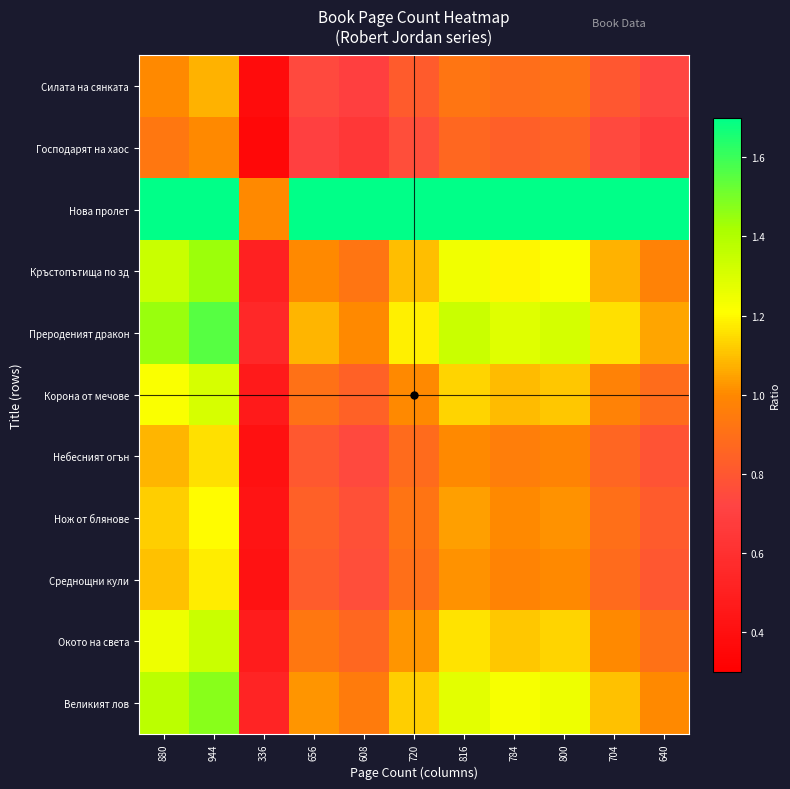

Reading left to right, extract all data points from this chart.

Силата на сянката: 880=1.0	944=1.1	336=0.4	656=0.7	608=0.7	720=0.8	816=0.9	784=0.9	800=0.9	704=0.8	640=0.7
Господарят на хаос: 880=0.9	944=1.0	336=0.4	656=0.7	608=0.6	720=0.8	816=0.9	784=0.8	800=0.8	704=0.7	640=0.7
Нова пролет: 880=2.6	944=2.8	336=1.0	656=2.0	608=1.8	720=2.1	816=2.4	784=2.3	800=2.4	704=2.1	640=1.9
Кръстопътища по зд: 880=1.3	944=1.4	336=0.5	656=1.0	608=0.9	720=1.1	816=1.2	784=1.2	800=1.2	704=1.1	640=1.0
Прероденият дракон: 880=1.4	944=1.6	336=0.6	656=1.1	608=1.0	720=1.2	816=1.3	784=1.3	800=1.3	704=1.2	640=1.1
Корона от мечове: 880=1.2	944=1.3	336=0.5	656=0.9	608=0.8	720=1.0	816=1.1	784=1.1	800=1.1	704=1.0	640=0.9
Небесният огън: 880=1.1	944=1.2	336=0.4	656=0.8	608=0.7	720=0.9	816=1.0	784=1.0	800=1.0	704=0.9	640=0.8
Нож от блянове: 880=1.1	944=1.2	336=0.4	656=0.8	608=0.8	720=0.9	816=1.0	784=1.0	800=1.0	704=0.9	640=0.8
Среднощни кули: 880=1.1	944=1.2	336=0.4	656=0.8	608=0.8	720=0.9	816=1.0	784=1.0	800=1.0	704=0.9	640=0.8
Окото на света: 880=1.2	944=1.3	336=0.5	656=0.9	608=0.9	720=1.0	816=1.2	784=1.1	800=1.1	704=1.0	640=0.9
Великият лов: 880=1.4	944=1.5	336=0.5	656=1.0	608=0.9	720=1.1	816=1.3	784=1.2	800=1.2	704=1.1	640=1.0